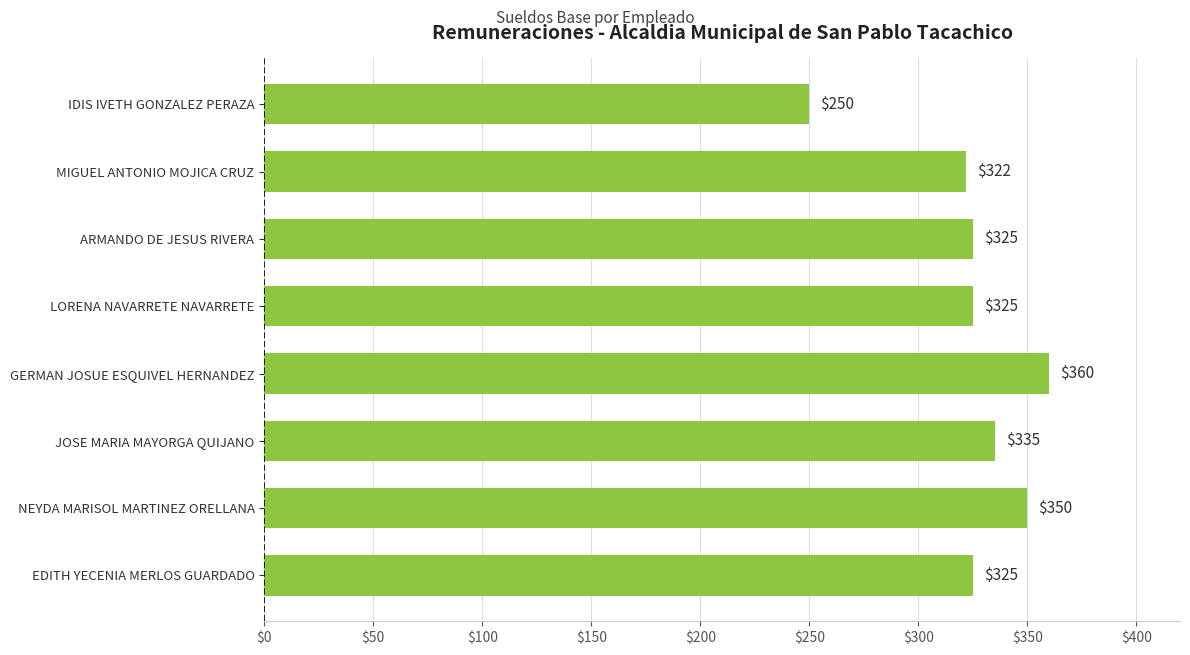

Between GERMAN JOSUE ESQUIVEL HERNANDEZ and LORENA NAVARRETE NAVARRETE, which is larger?

GERMAN JOSUE ESQUIVEL HERNANDEZ